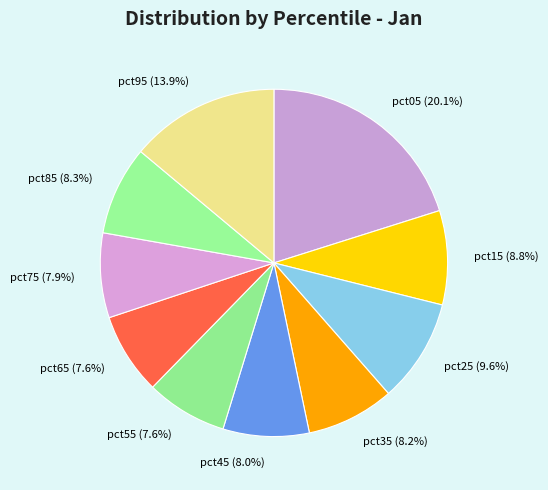

The pct55 slice represents 8% of the pie. True or false?

True